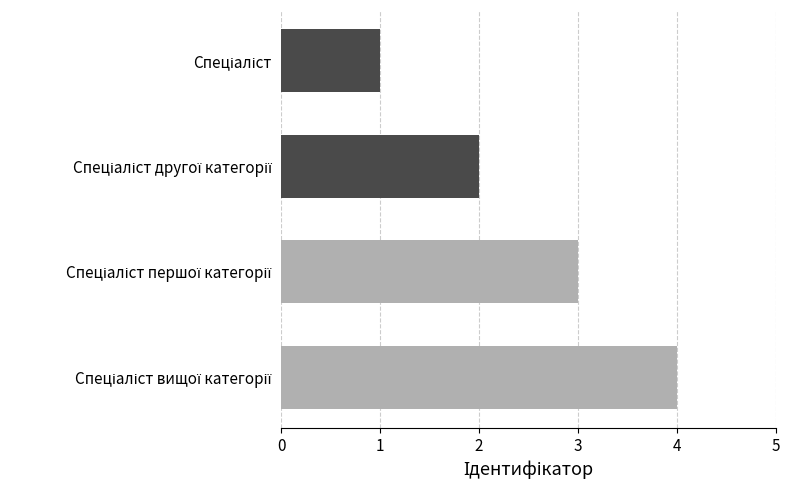

What is the difference between the maximum and minimum values?

3